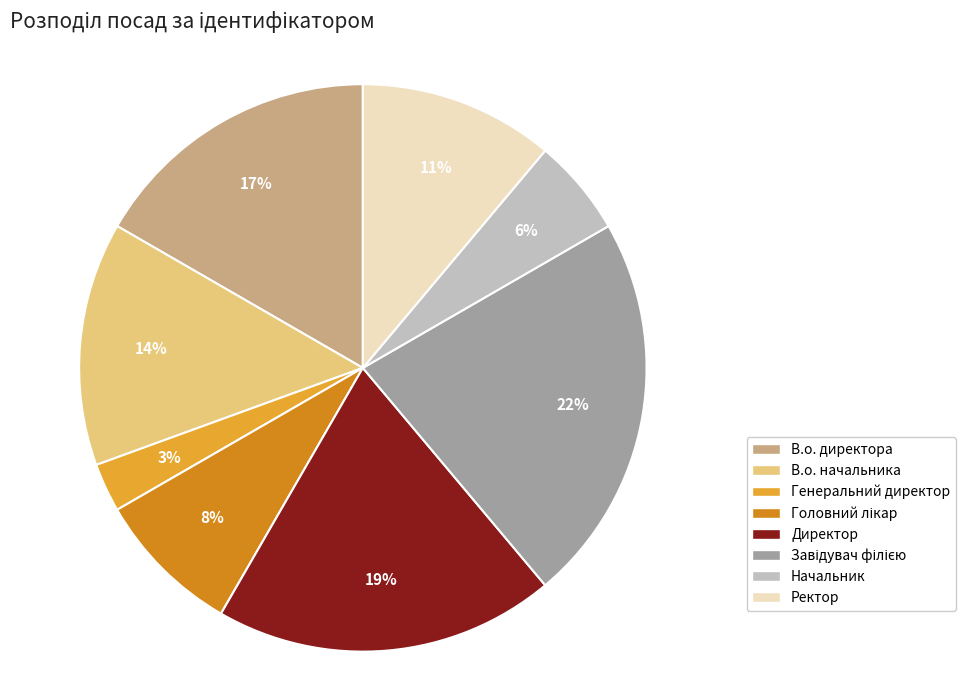

To the nearest percent, what is the combined percentage of Генеральний директор and В.о. начальника?

17%